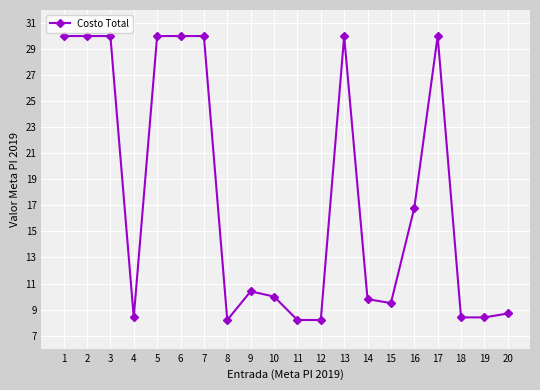

Approximately how many times larger is the value at 20 compared to 14?

0.9